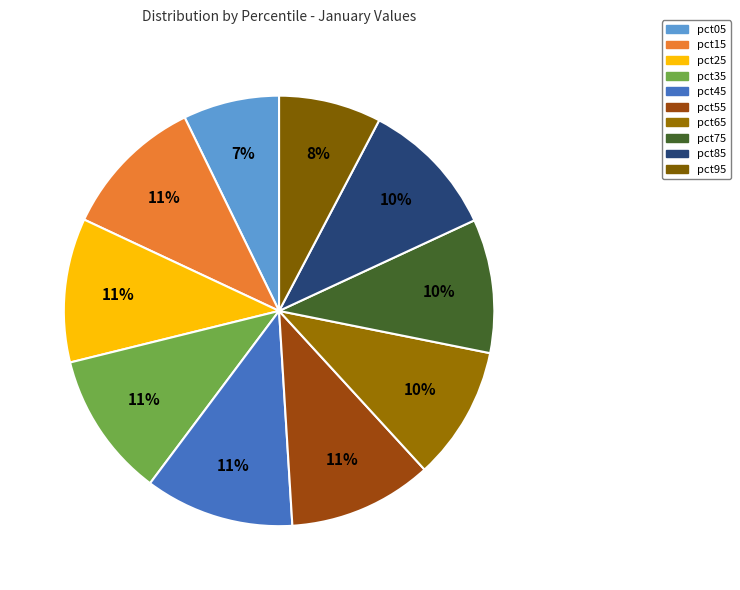

Is it true that pct55 is 11% of the pie?

True